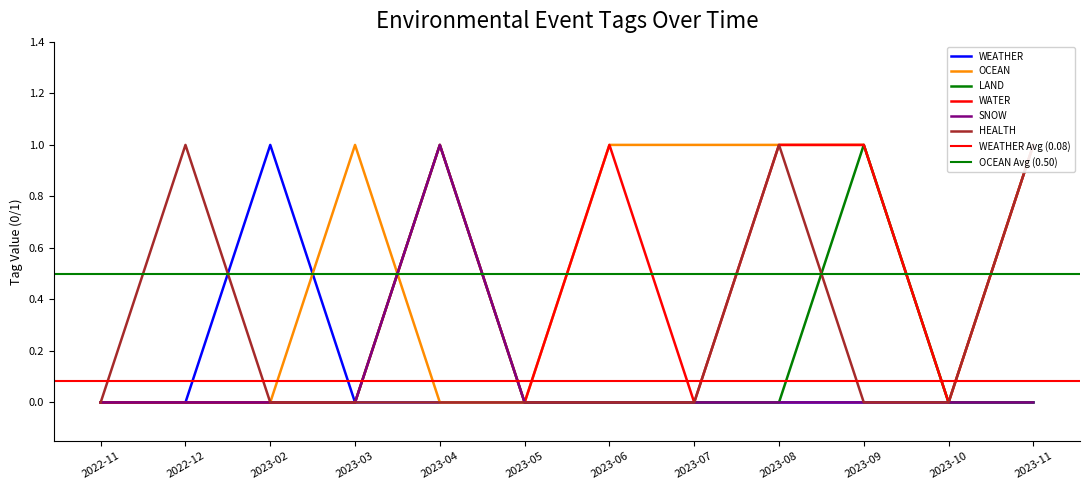

Reading left to right, list all the values displayed in this chart.

WEATHER: 2022-11=0	2022-12=0	2023-02=1	2023-03=0	2023-04=0	2023-05=0	2023-06=0	2023-07=0	2023-08=0	2023-09=0	2023-10=0	2023-11=0
OCEAN: 2022-11=0	2022-12=0	2023-02=0	2023-03=1	2023-04=0	2023-05=0	2023-06=1	2023-07=1	2023-08=1	2023-09=1	2023-10=0	2023-11=1
LAND: 2022-11=0	2022-12=0	2023-02=0	2023-03=0	2023-04=1	2023-05=0	2023-06=0	2023-07=0	2023-08=0	2023-09=1	2023-10=0	2023-11=0
WATER: 2022-11=0	2022-12=0	2023-02=0	2023-03=0	2023-04=1	2023-05=0	2023-06=1	2023-07=0	2023-08=1	2023-09=1	2023-10=0	2023-11=1
SNOW: 2022-11=0	2022-12=0	2023-02=0	2023-03=0	2023-04=1	2023-05=0	2023-06=0	2023-07=0	2023-08=0	2023-09=0	2023-10=0	2023-11=0
HEALTH: 2022-11=0	2022-12=1	2023-02=0	2023-03=0	2023-04=0	2023-05=0	2023-06=0	2023-07=0	2023-08=1	2023-09=0	2023-10=0	2023-11=1